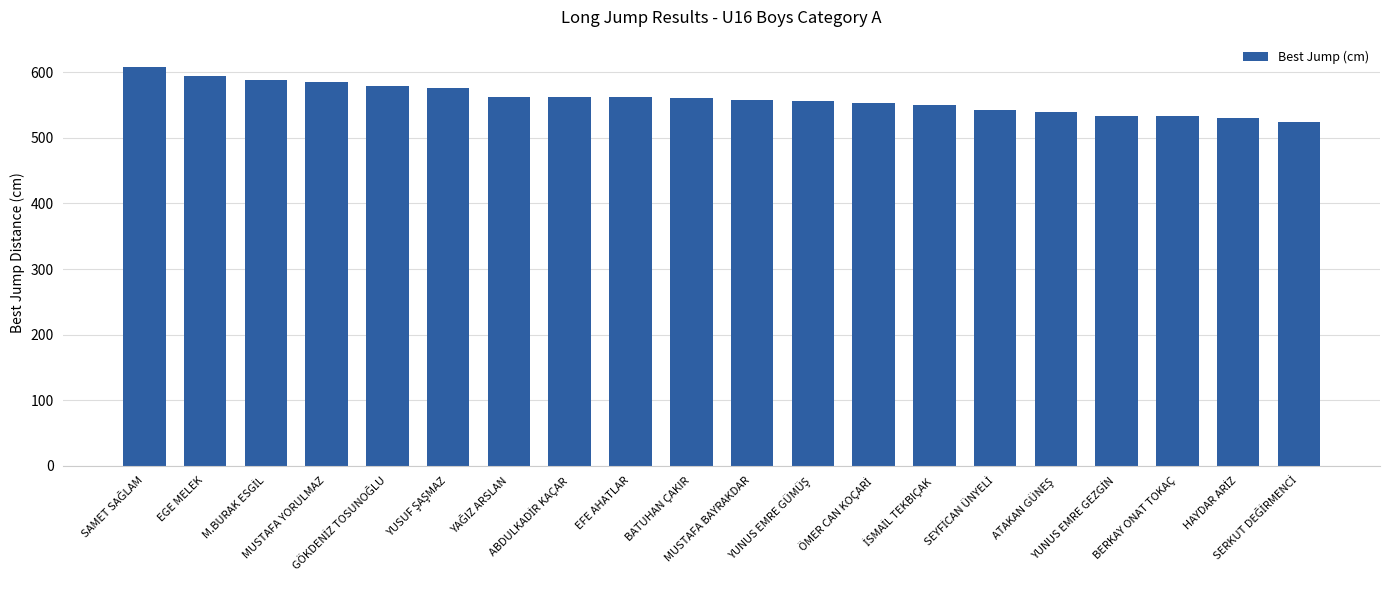

How many series are shown in this chart?

1